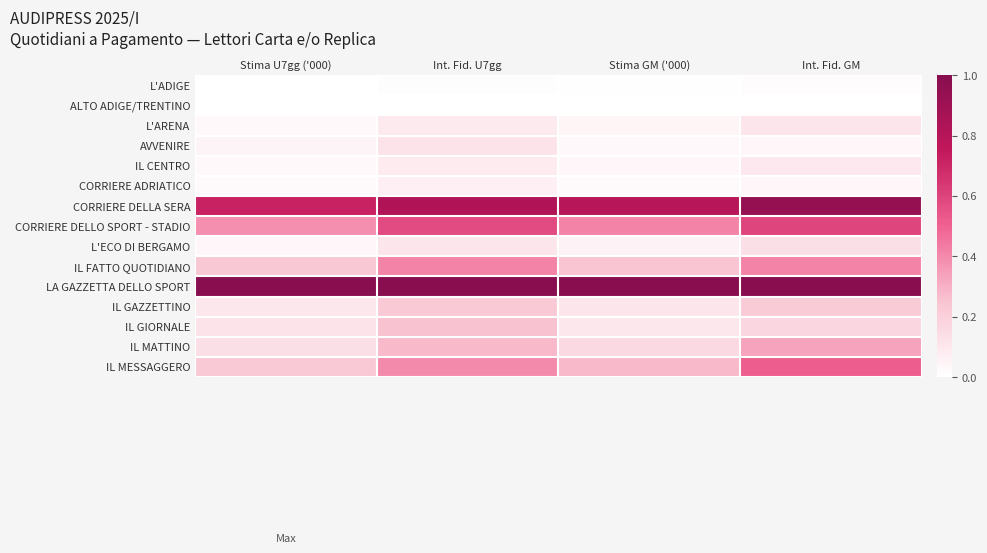

Which label corresponds to the smallest value in the chart?

Stima U7gg ('000)